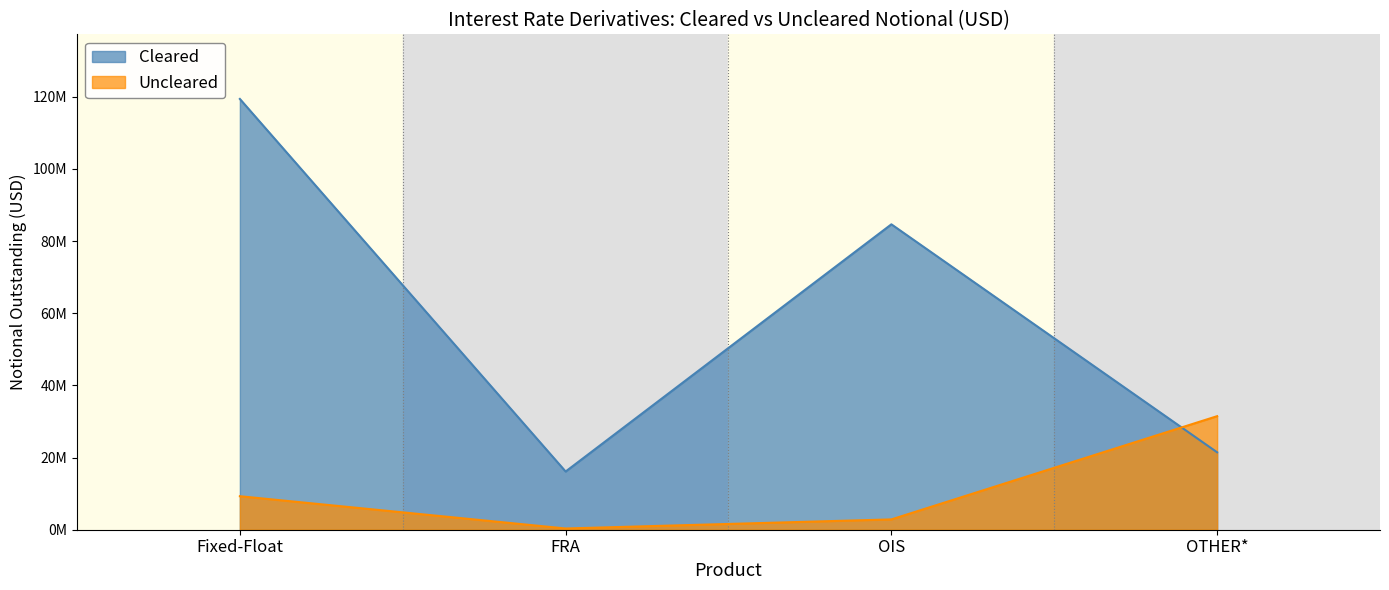

Between which two adjacent categories do Cleared and Uncleared first intersect?

OIS and OTHER*